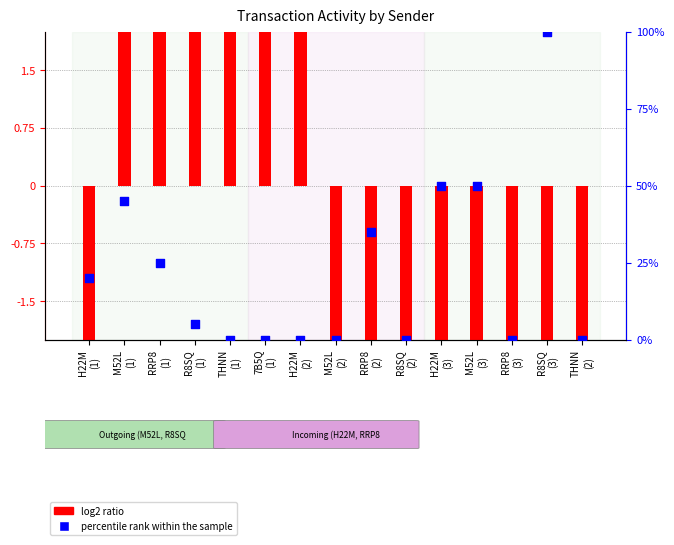

What are all the series names shown in the legend?

log2 ratio, percentile rank within the sample